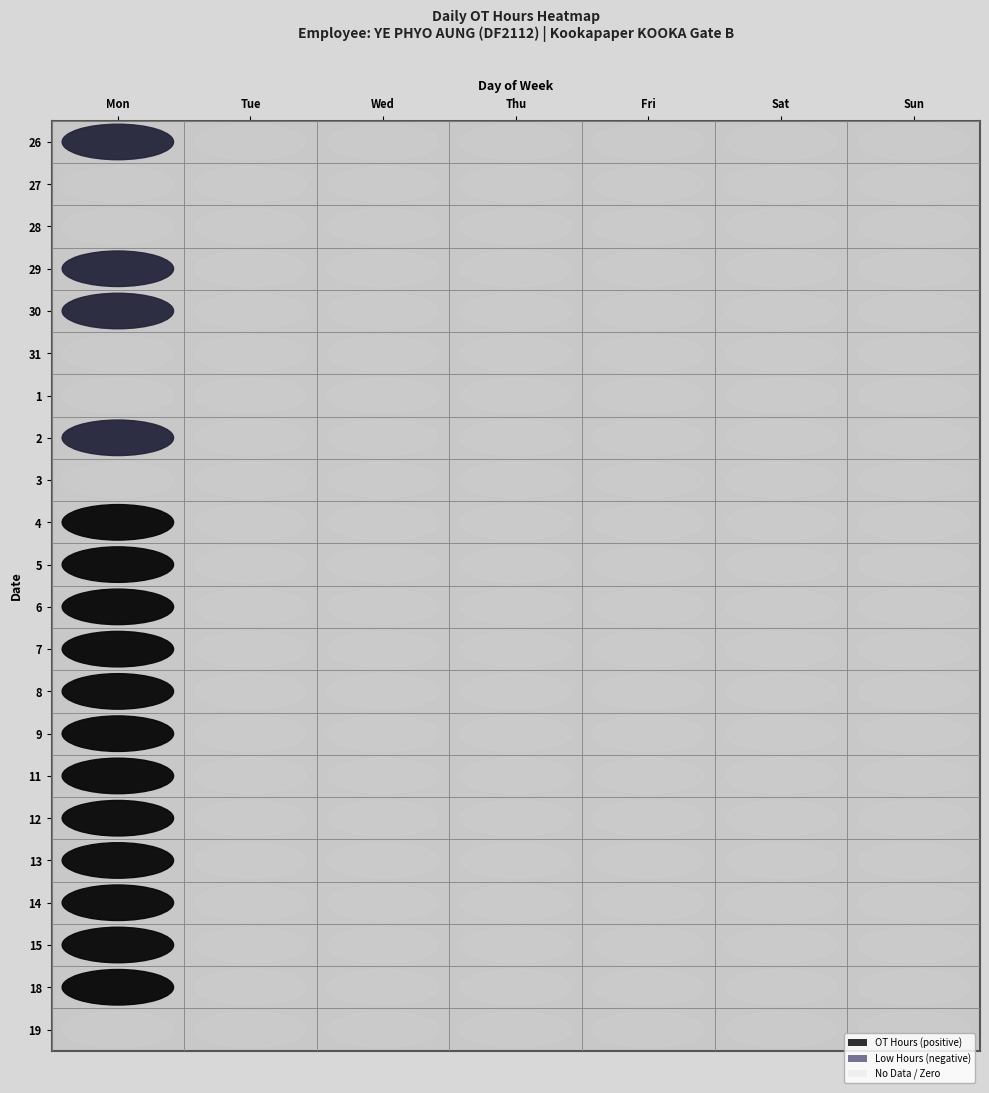

How many values in the 14 series exceed 0?

1